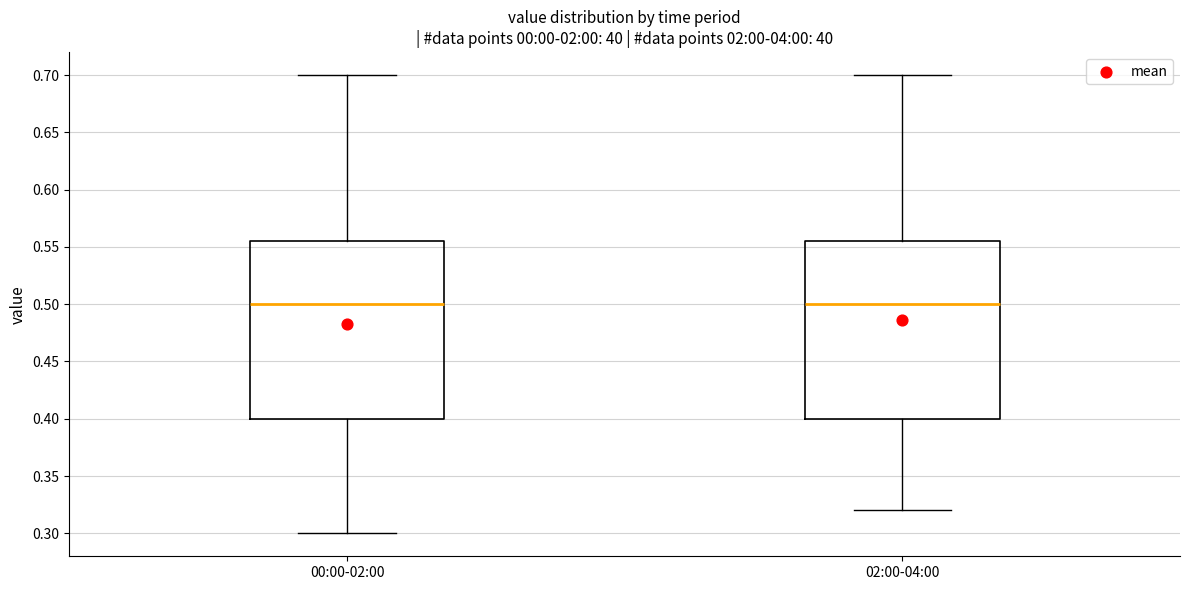

Reading left to right, transcribe this box plot: for each box, give where its median line is, the range the box spans, and where its two whiskers end, as read against the y-axis. The values are not printed on the chart, so give them approximately, as read against the axis.

00:00-02:00: median 0.500, box 0.400 to 0.555, whiskers 0.300 to 0.700
02:00-04:00: median 0.500, box 0.400 to 0.555, whiskers 0.320 to 0.700